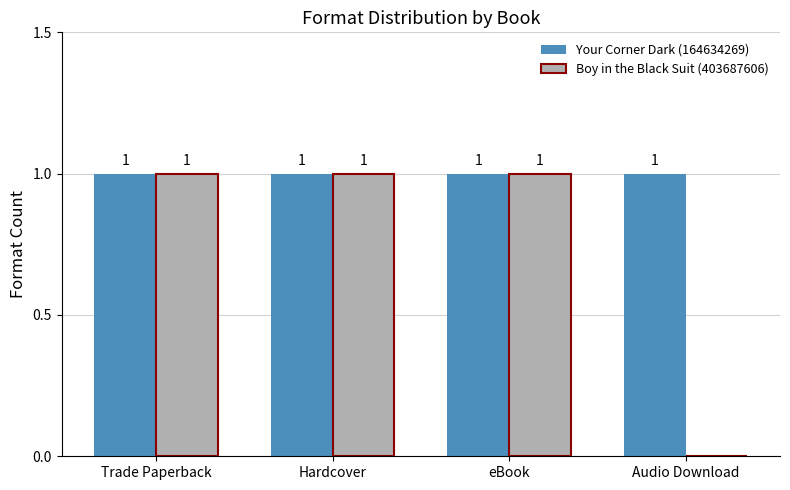

Where is Boy in the Black Suit (403687606) nearest to the value 0?

Audio Download